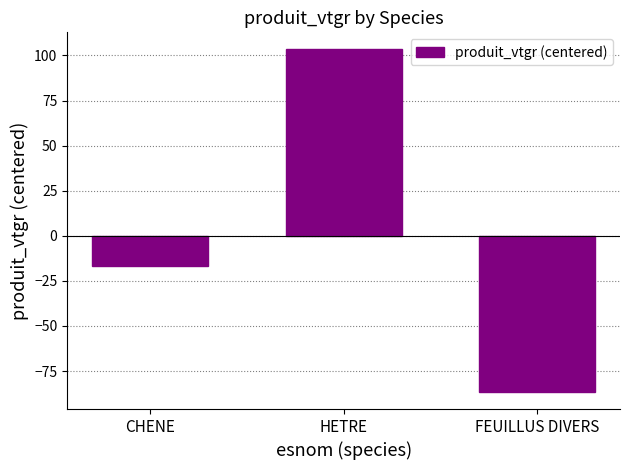

What is the difference between the maximum and second lowest values?

120.0